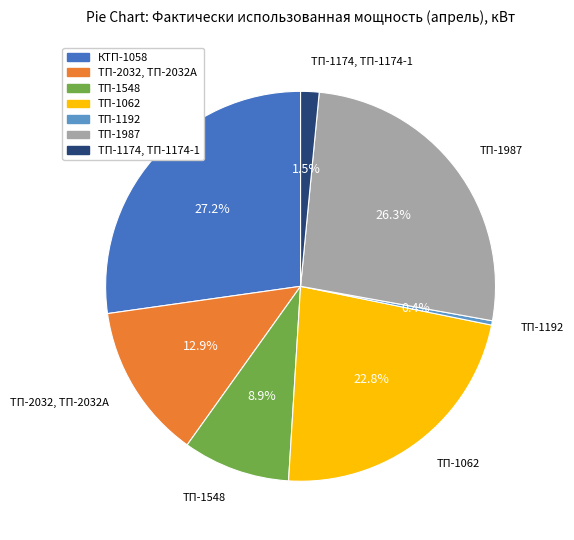

Is there a majority slice in this chart?

No